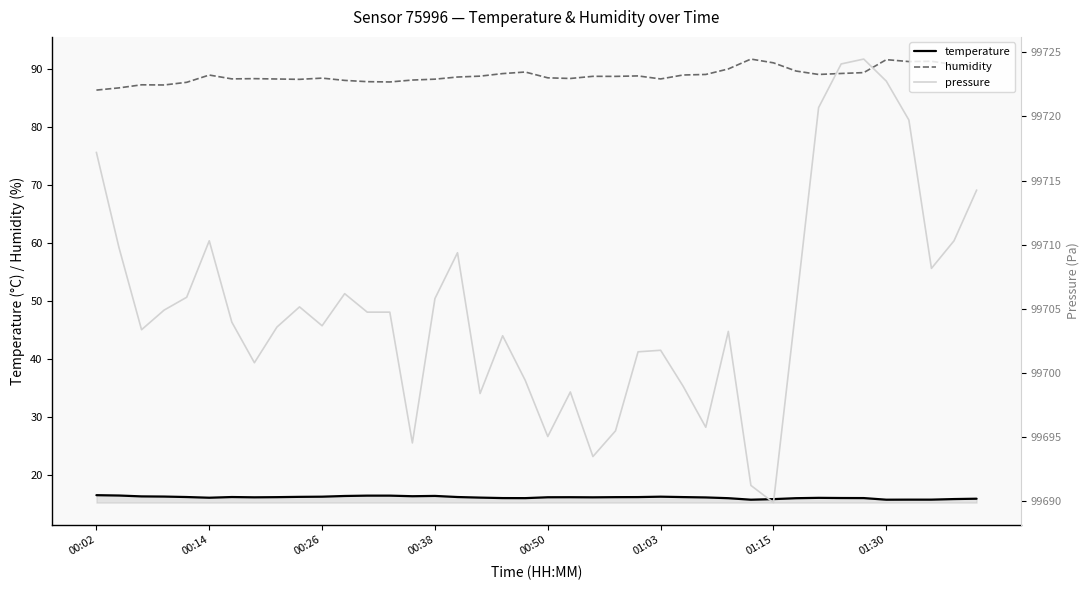

Does the chart have visible grid lines?

No